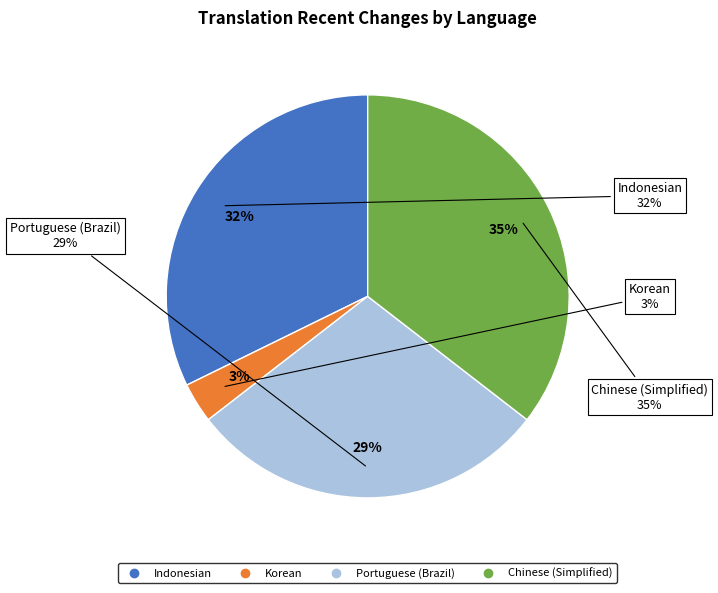

True or false: Russian accounts for 0% of the total.

True